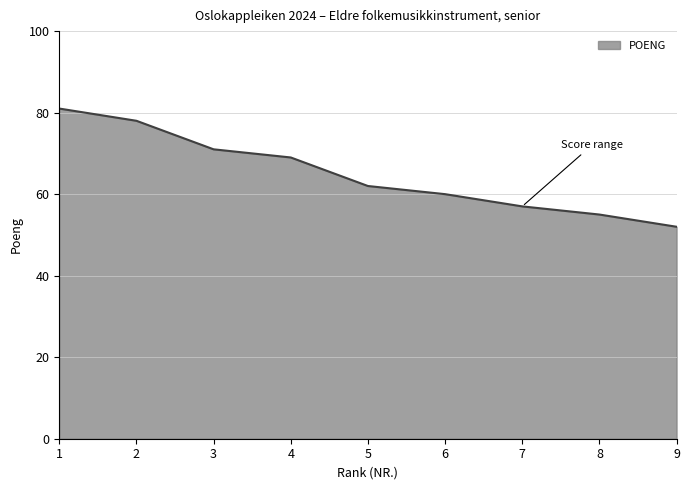

What value does the data have at 8, to the nearest 5?

55